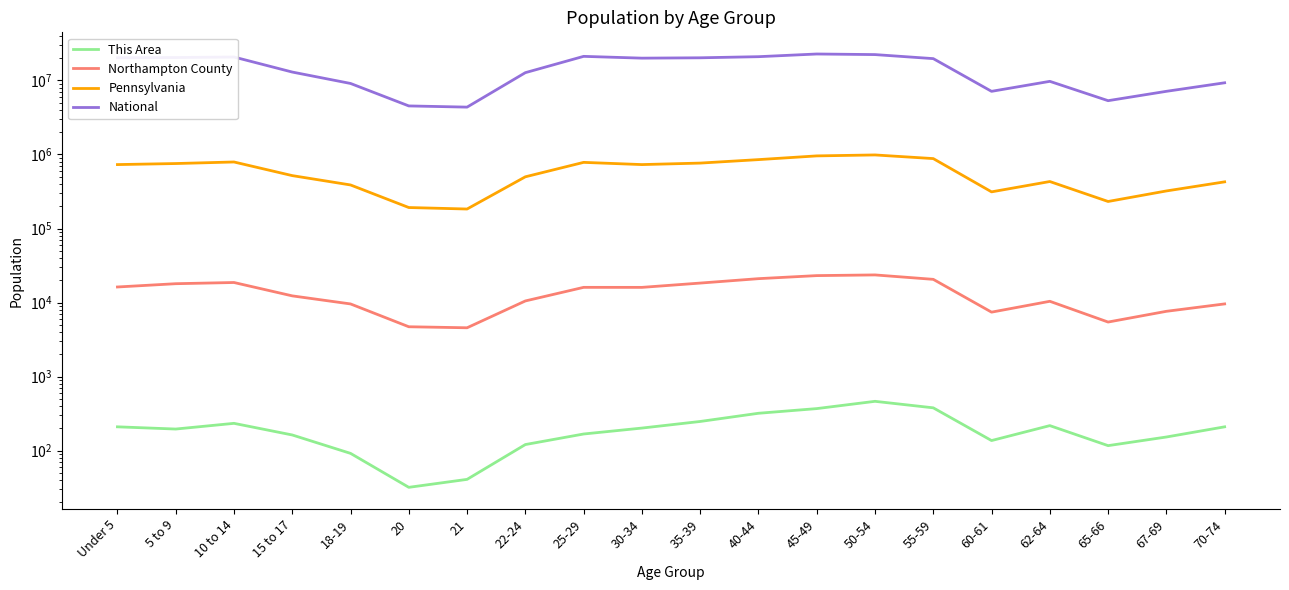

Is the value of Pennsylvania at 65-66 greater than the value of Northampton County at 40-44?

Yes